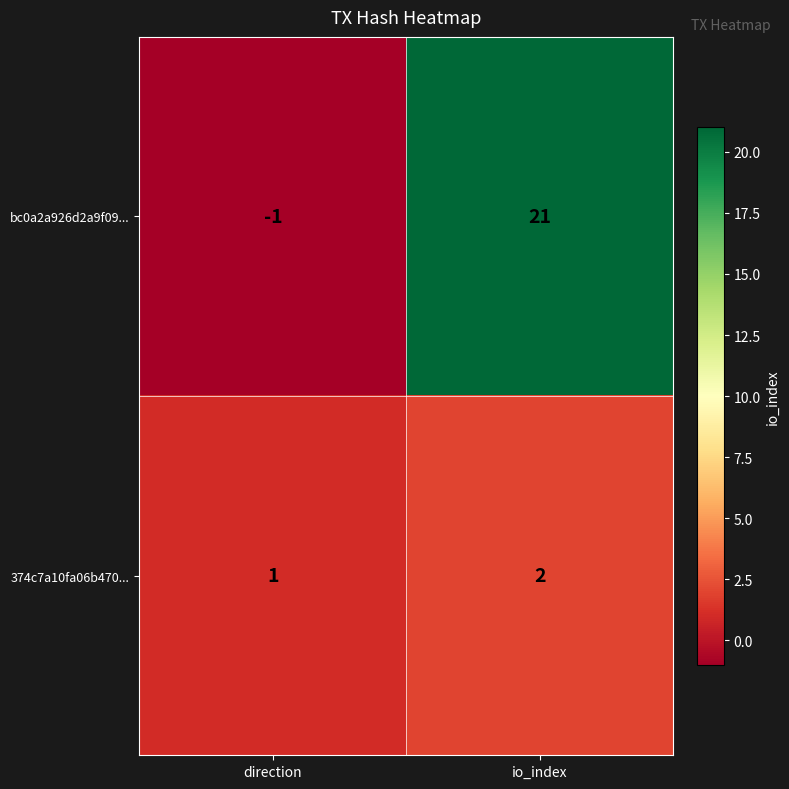

How many series are shown in this chart?

2